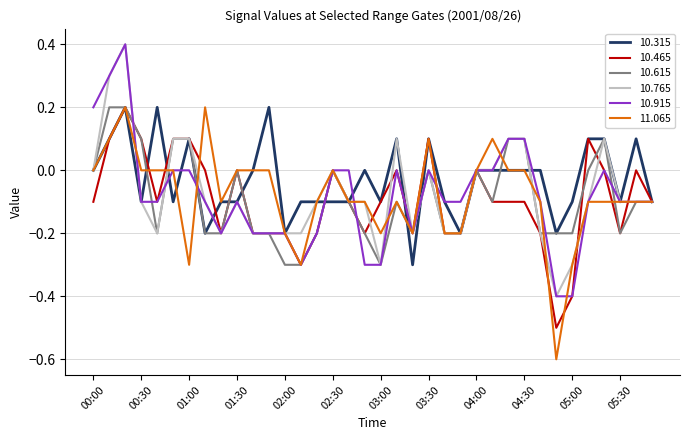

Does the chart have visible grid lines?

Yes